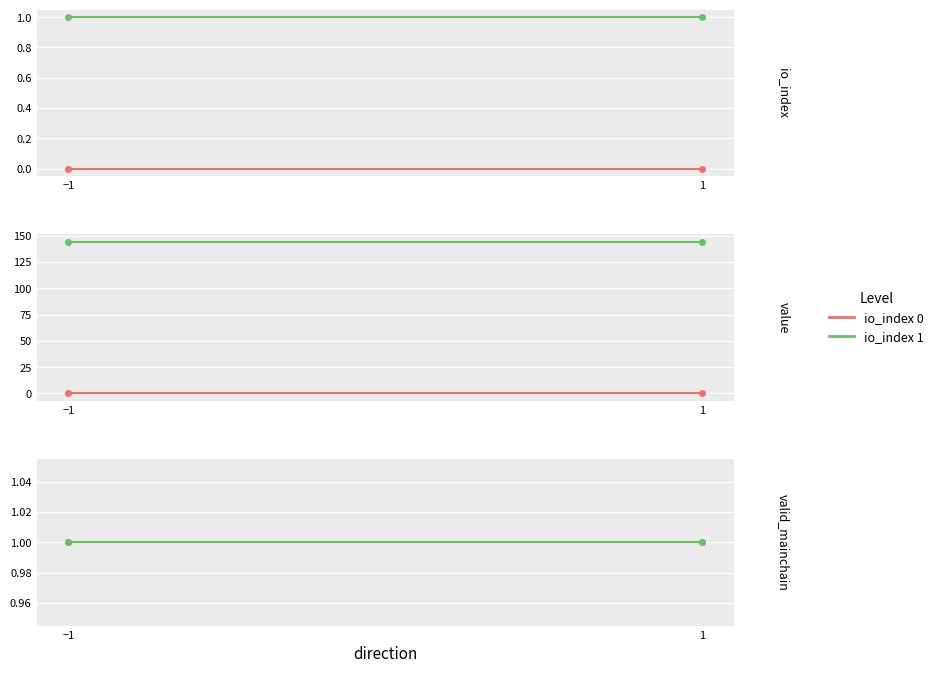

At which label is value closest to 72?

-1